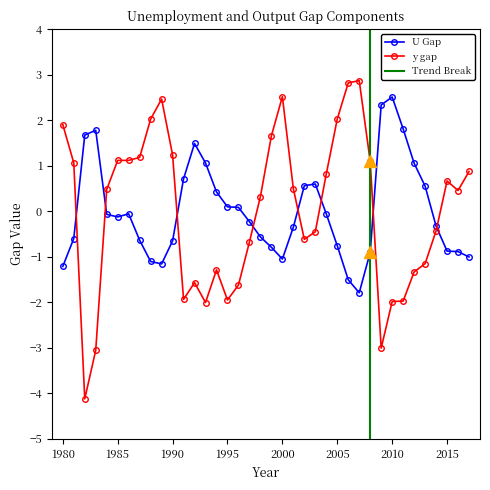

Where is the first local maximum for U_Gap?

1983